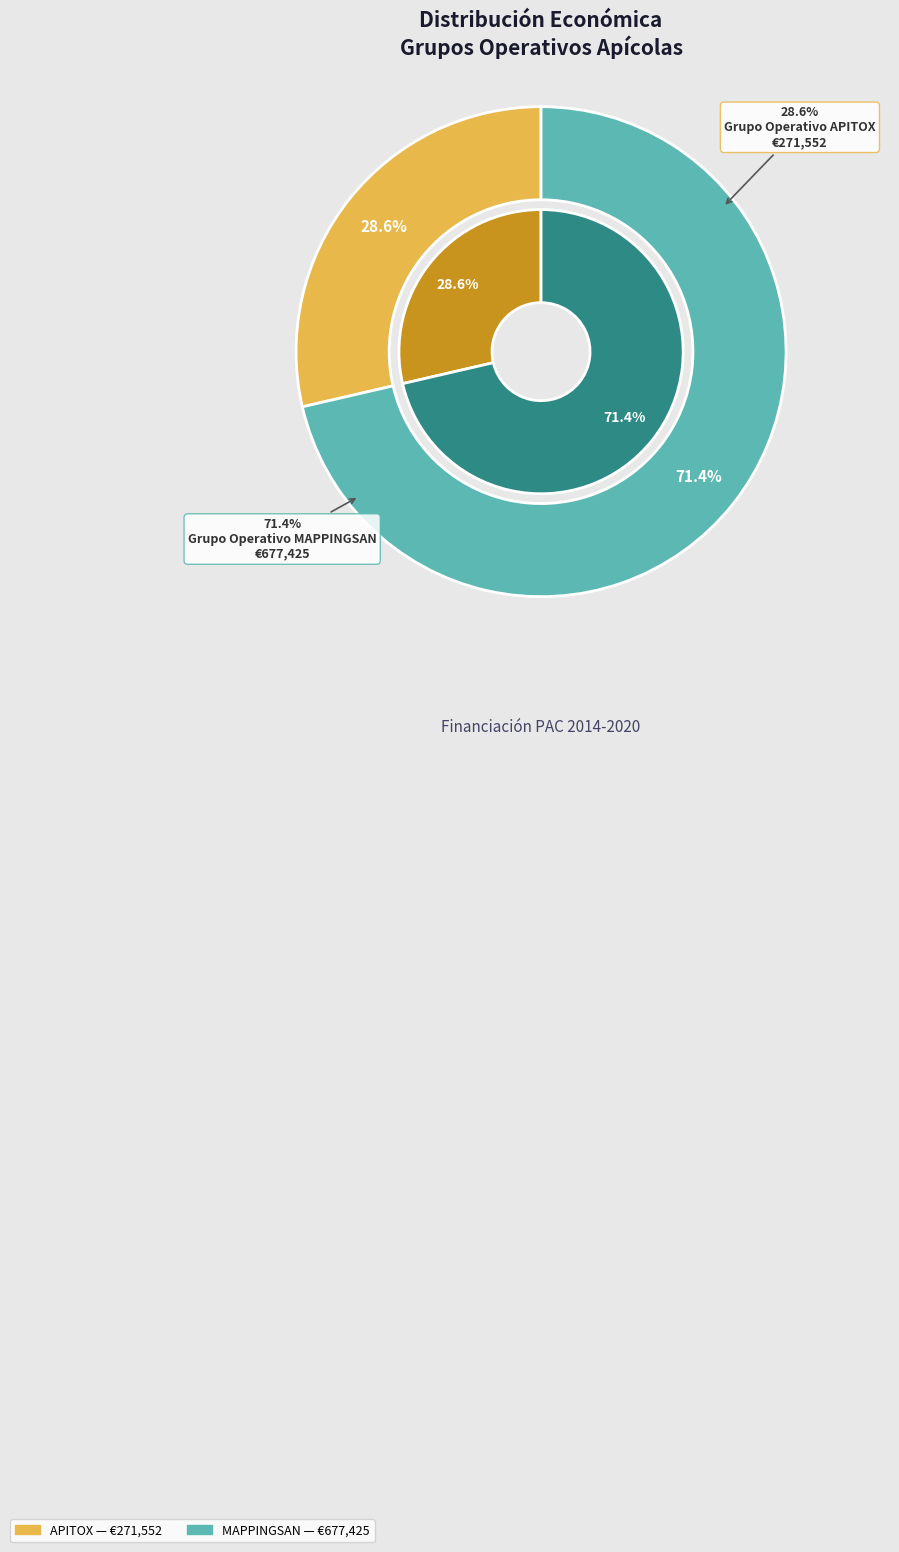

Does any single category account for the majority?

Yes